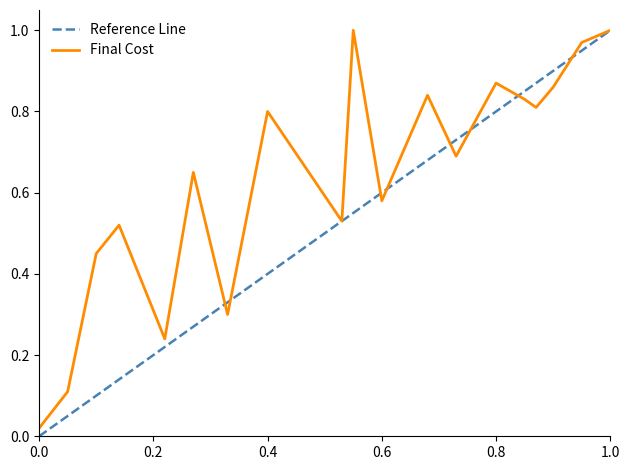

Rank the series by their average value, from lowest to highest.

Reference Line, Final Cost